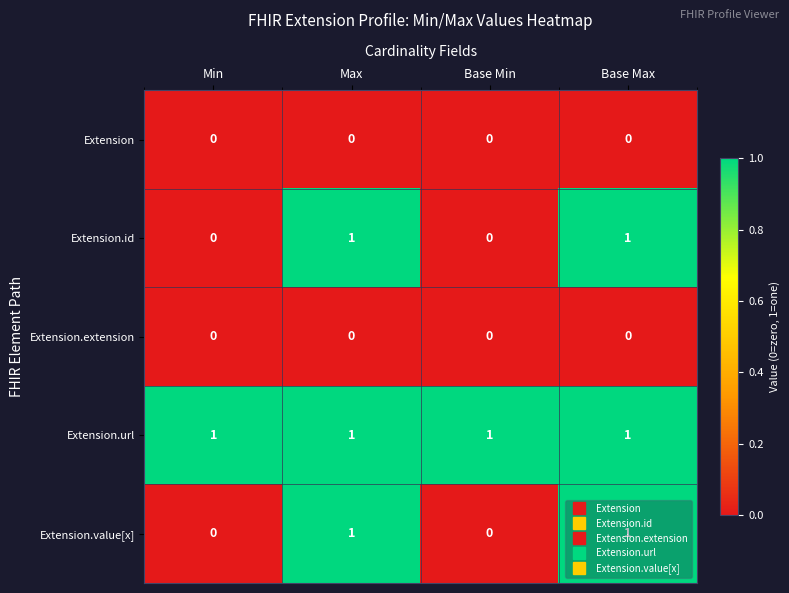

How many Extension.value[x] values are between 0 and 1?

4